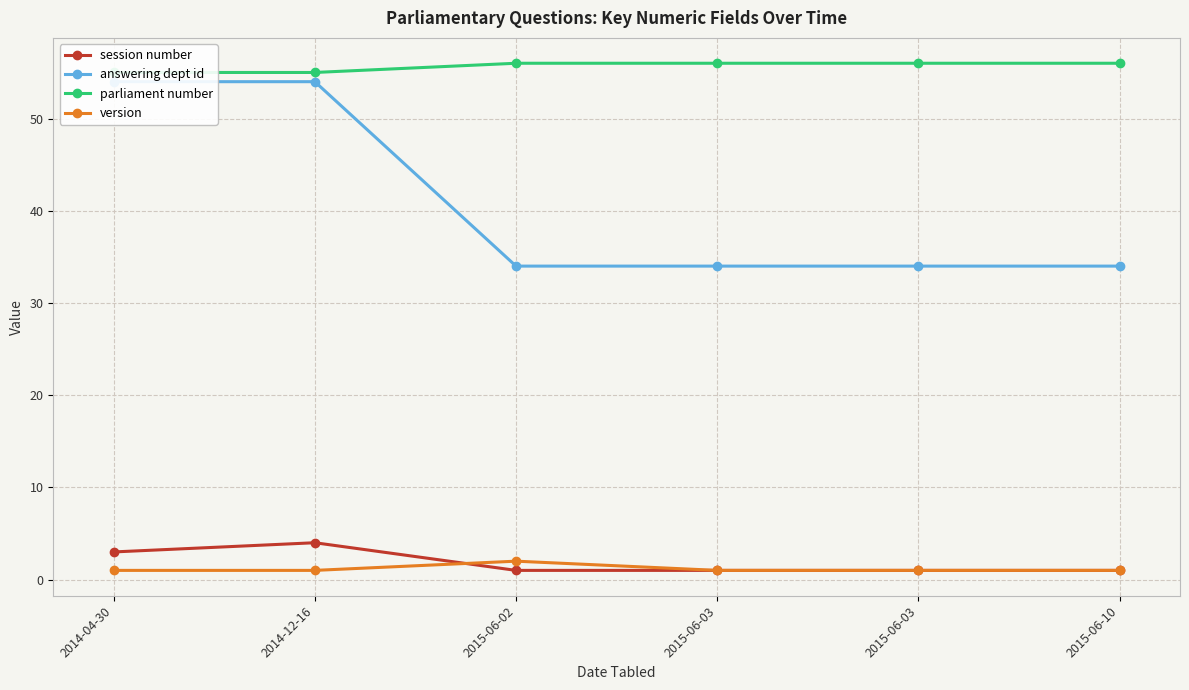

What is the value of the parliament number point at the 1st from the left?

55